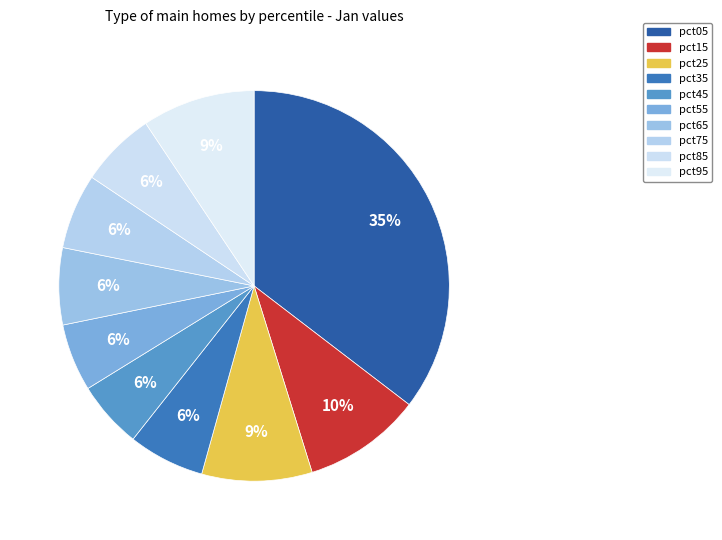

How many slices are in this pie chart?

10